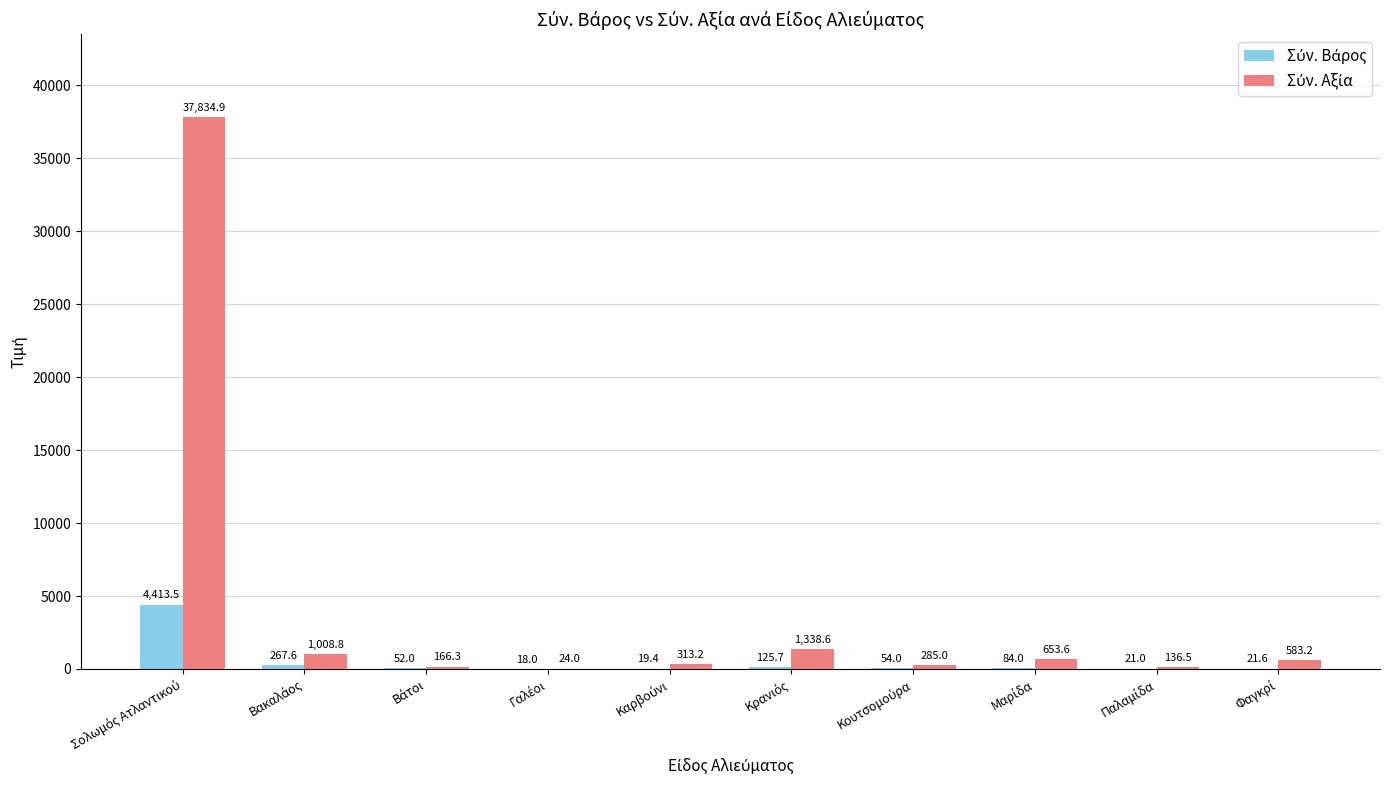

What is the maximum value shown in the chart?

37834.9